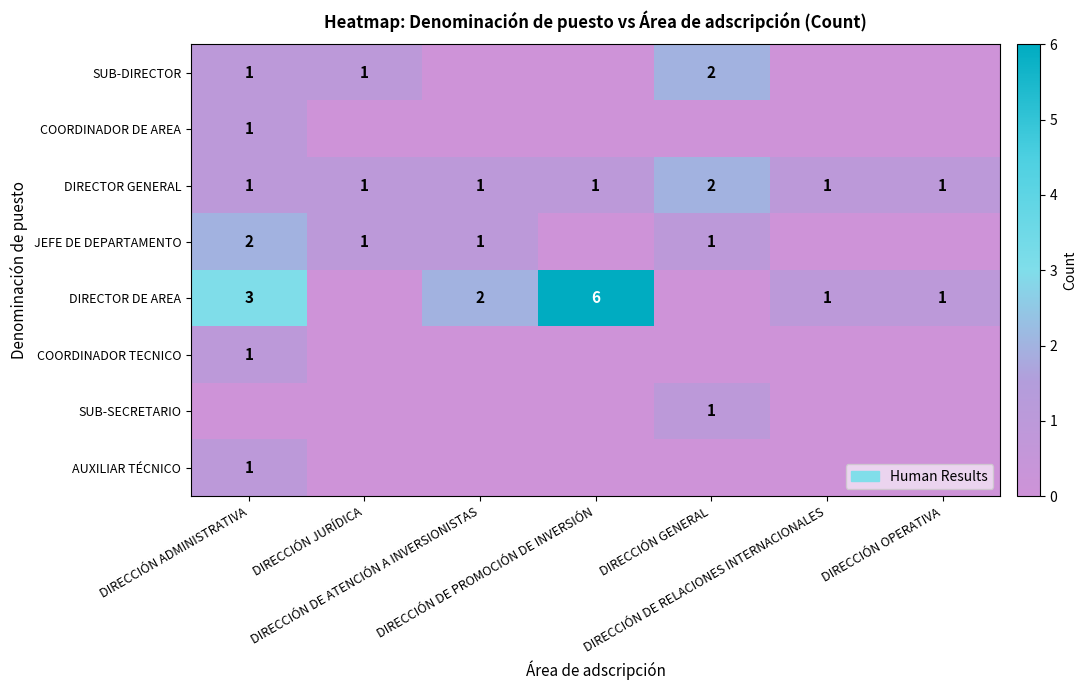

What is the difference between the highest and lowest values at DIRECCIÓN OPERATIVA?

1